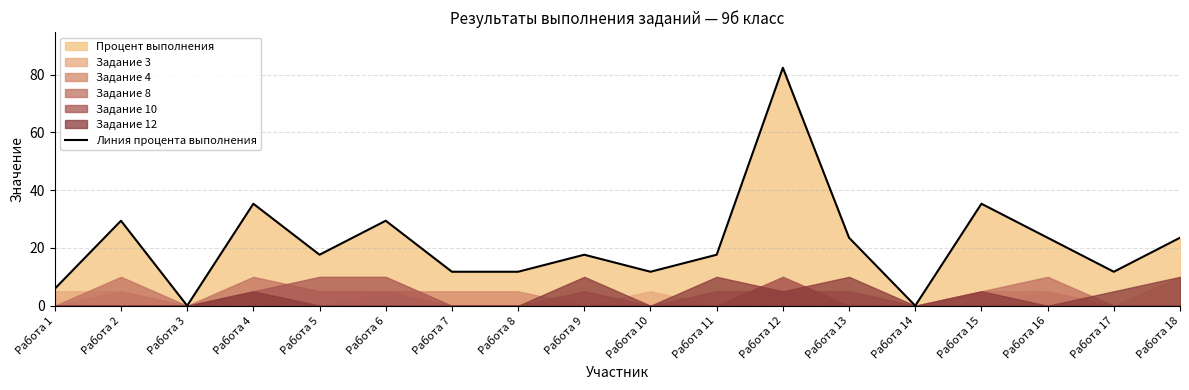

Between Работа 8 and Работа 9, which is larger?

Работа 9